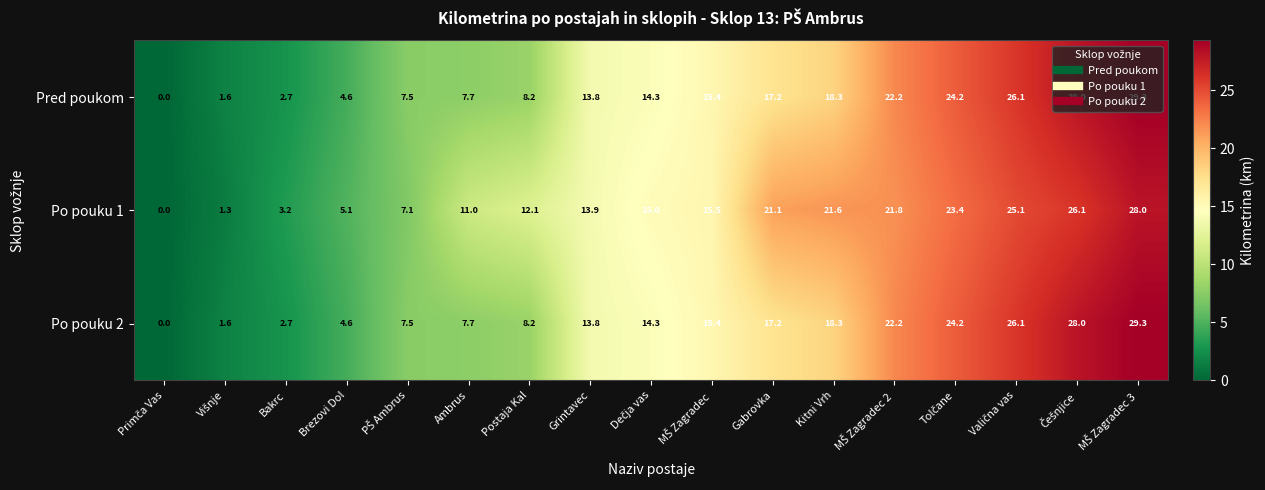

What is the difference between the second highest and minimum values in the Po pouku 2 series?

28.0